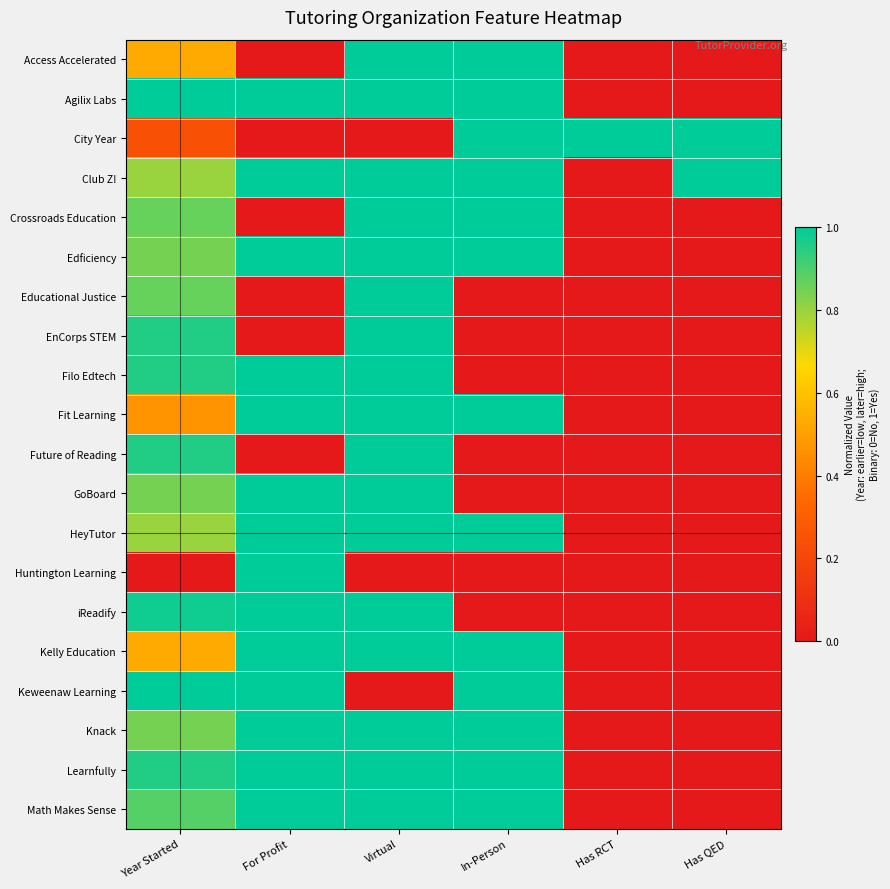

Reading left to right, transcribe all the data shown in this chart.

Access Accelerated: Year Started=0.5	For Profit=0.0	Virtual=1.0	In-Person=1.0	Has RCT=0.0	Has QED=0.0
Agilix Labs: Year Started=1.0	For Profit=1.0	Virtual=1.0	In-Person=1.0	Has RCT=0.0	Has QED=0.0
City Year: Year Started=0.2	For Profit=0.0	Virtual=0.0	In-Person=1.0	Has RCT=1.0	Has QED=1.0
Club Z!: Year Started=0.8	For Profit=1.0	Virtual=1.0	In-Person=1.0	Has RCT=0.0	Has QED=1.0
Crossroads Education: Year Started=0.9	For Profit=0.0	Virtual=1.0	In-Person=1.0	Has RCT=0.0	Has QED=0.0
Edficiency: Year Started=0.8	For Profit=1.0	Virtual=1.0	In-Person=1.0	Has RCT=0.0	Has QED=0.0
Educational Justice: Year Started=0.9	For Profit=0.0	Virtual=1.0	In-Person=0.0	Has RCT=0.0	Has QED=0.0
EnCorps STEM: Year Started=1.0	For Profit=0.0	Virtual=1.0	In-Person=0.0	Has RCT=0.0	Has QED=0.0
Filo Edtech: Year Started=1.0	For Profit=1.0	Virtual=1.0	In-Person=0.0	Has RCT=0.0	Has QED=0.0
Fit Learning: Year Started=0.5	For Profit=1.0	Virtual=1.0	In-Person=1.0	Has RCT=0.0	Has QED=0.0
Future of Reading: Year Started=1.0	For Profit=0.0	Virtual=1.0	In-Person=0.0	Has RCT=0.0	Has QED=0.0
GoBoard: Year Started=0.8	For Profit=1.0	Virtual=1.0	In-Person=0.0	Has RCT=0.0	Has QED=0.0
HeyTutor: Year Started=0.8	For Profit=1.0	Virtual=1.0	In-Person=1.0	Has RCT=0.0	Has QED=0.0
Huntington Learning: Year Started=0.0	For Profit=1.0	Virtual=0.0	In-Person=0.0	Has RCT=0.0	Has QED=0.0
iReadify: Year Started=1.0	For Profit=1.0	Virtual=1.0	In-Person=0.0	Has RCT=0.0	Has QED=0.0
Kelly Education: Year Started=0.5	For Profit=1.0	Virtual=1.0	In-Person=1.0	Has RCT=0.0	Has QED=0.0
Keweenaw Learning: Year Started=1.0	For Profit=1.0	Virtual=0.0	In-Person=1.0	Has RCT=0.0	Has QED=0.0
Knack: Year Started=0.8	For Profit=1.0	Virtual=1.0	In-Person=1.0	Has RCT=0.0	Has QED=0.0
Learnfully: Year Started=1.0	For Profit=1.0	Virtual=1.0	In-Person=1.0	Has RCT=0.0	Has QED=0.0
Math Makes Sense: Year Started=0.9	For Profit=1.0	Virtual=1.0	In-Person=1.0	Has RCT=0.0	Has QED=0.0